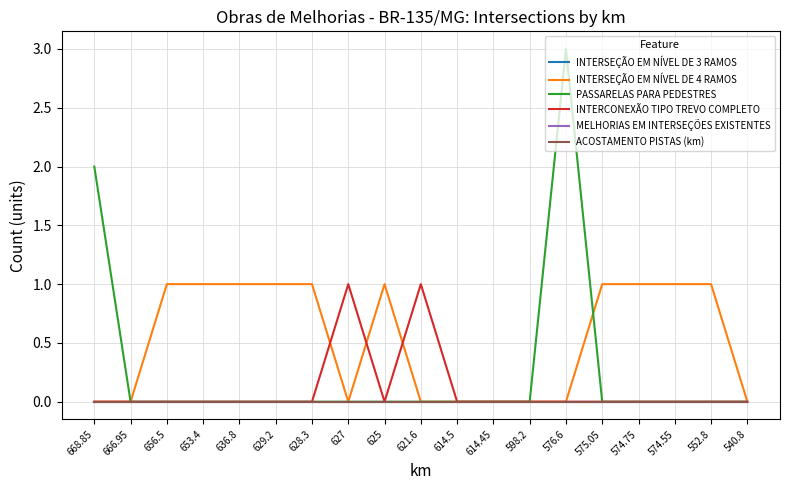

Is this an area chart (filled region under the line)?

No